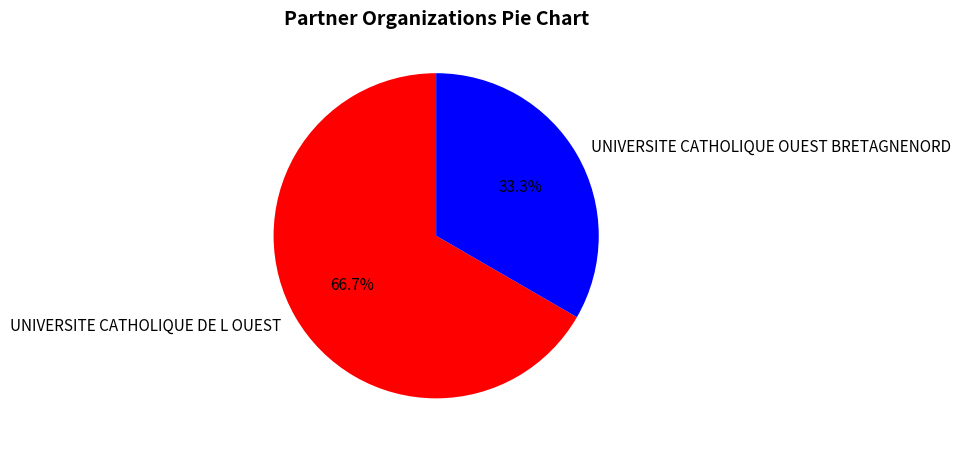

What portion of the pie excludes UNIVERSITE CATHOLIQUE DE L OUEST?

33.3%